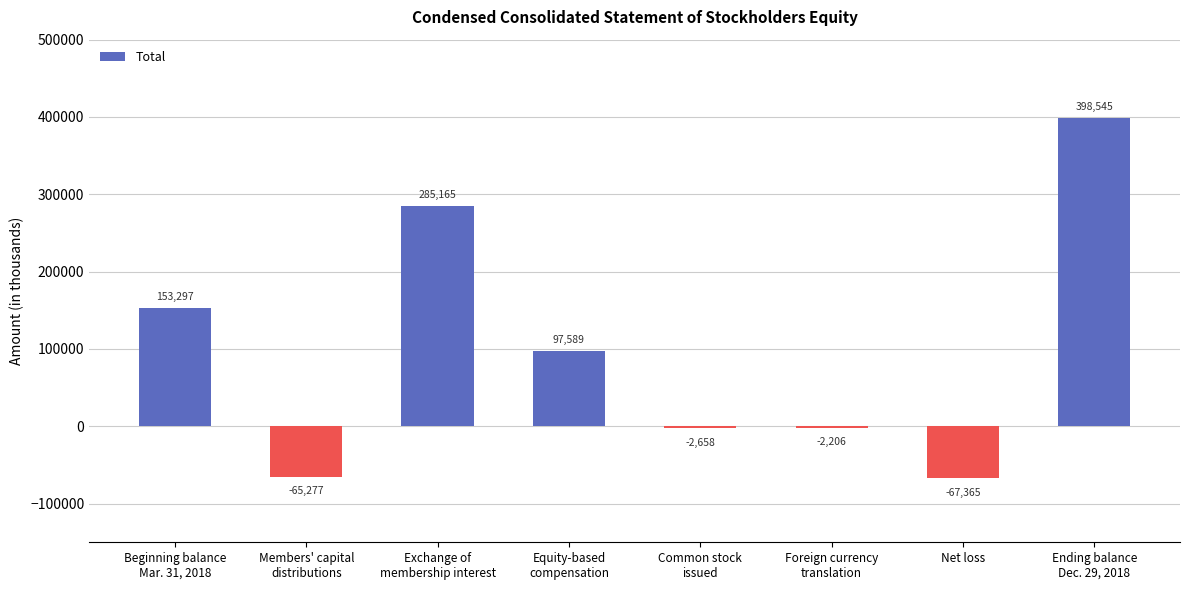

Which label corresponds to the largest value in the chart?

Ending balance
Dec. 29, 2018